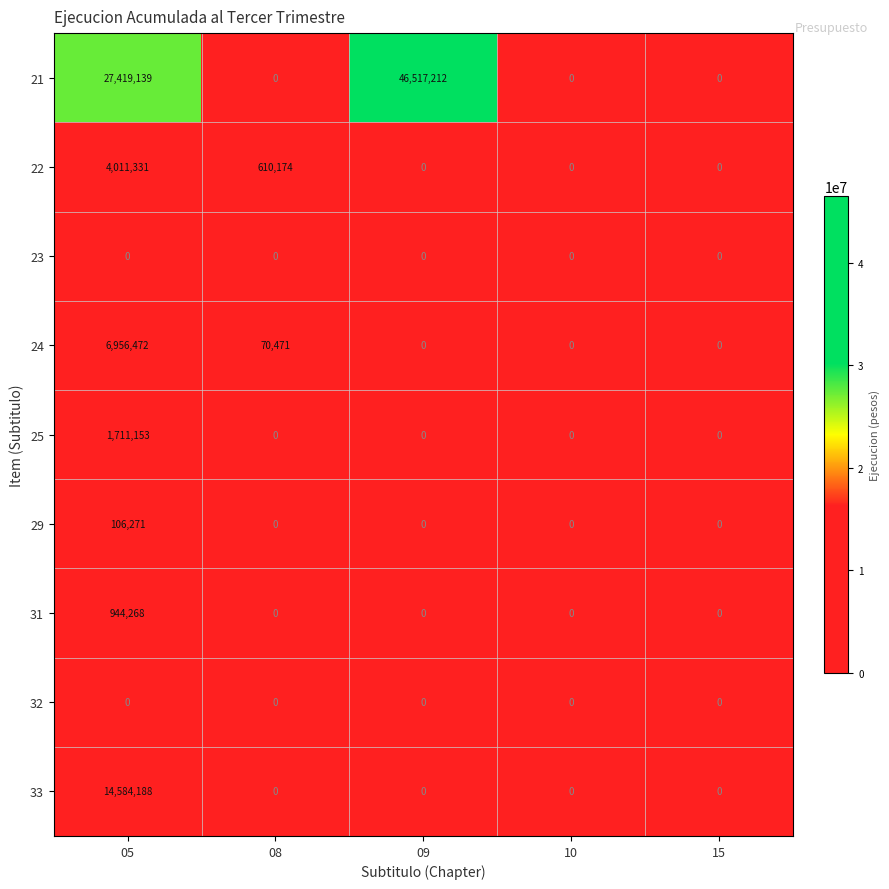

Count the number of data series in this chart.

9